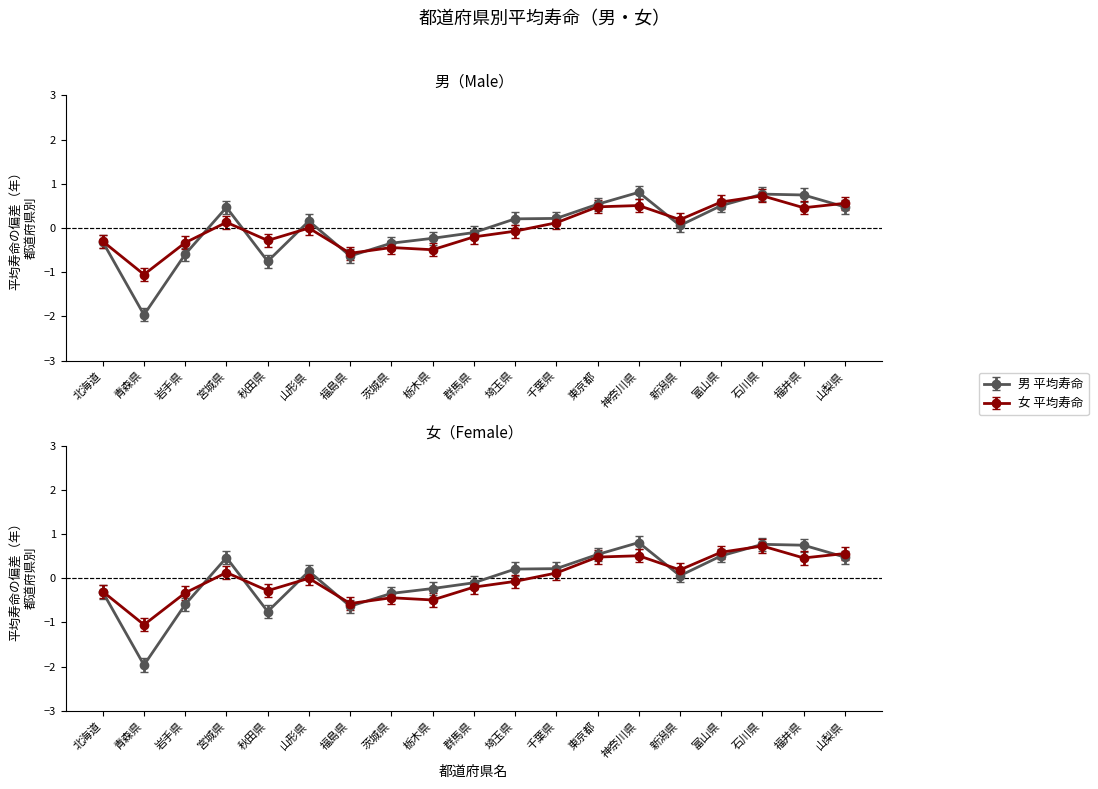

What is the spread (max minus min) of values at 秋田県?

0.5